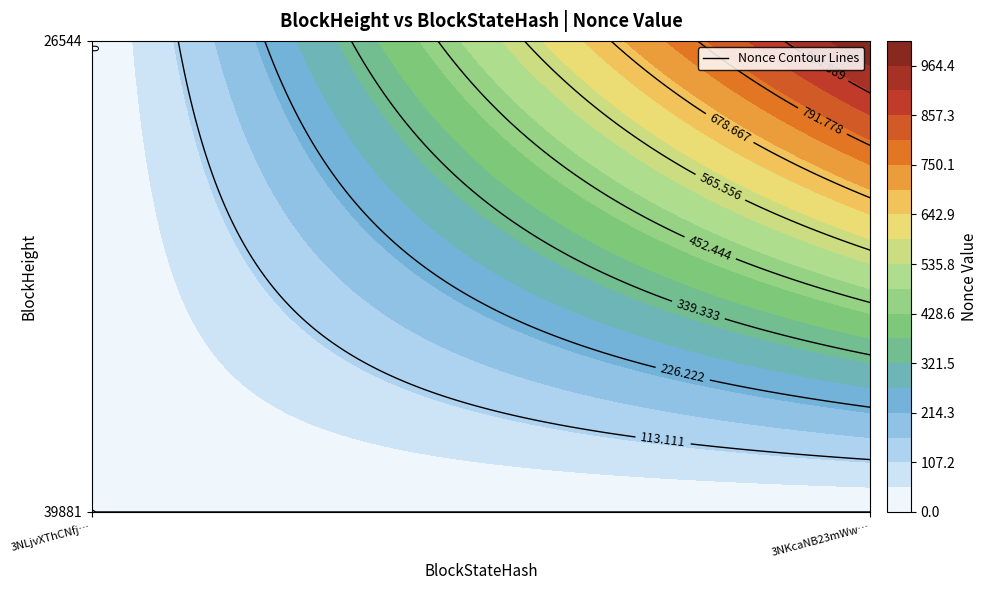

At how many categories does at least one series exceed 473?

1